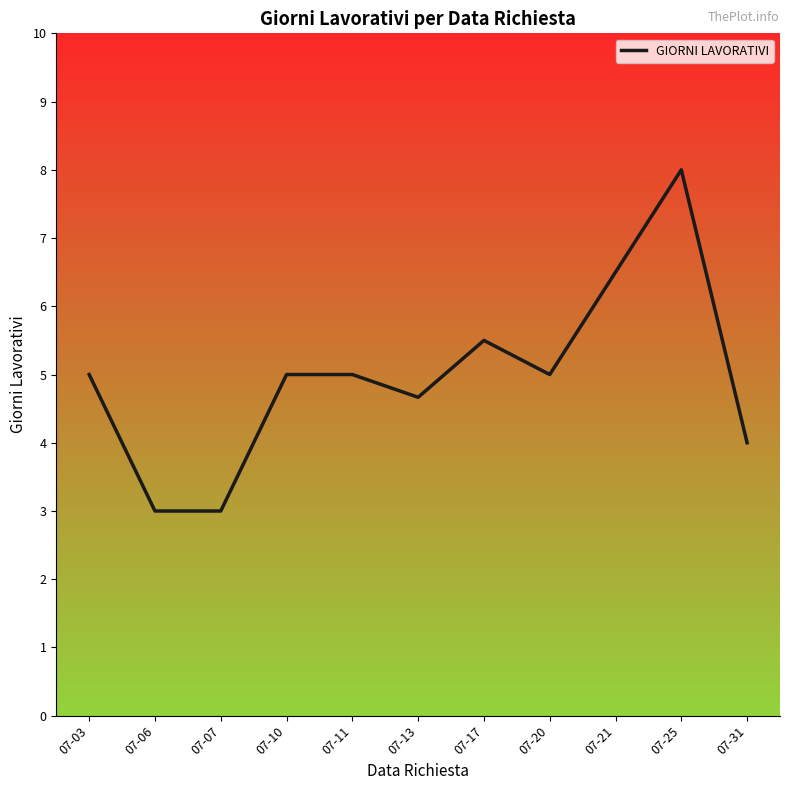

What is the ratio of the value at 07-10 to the value at 07-06?

1.7